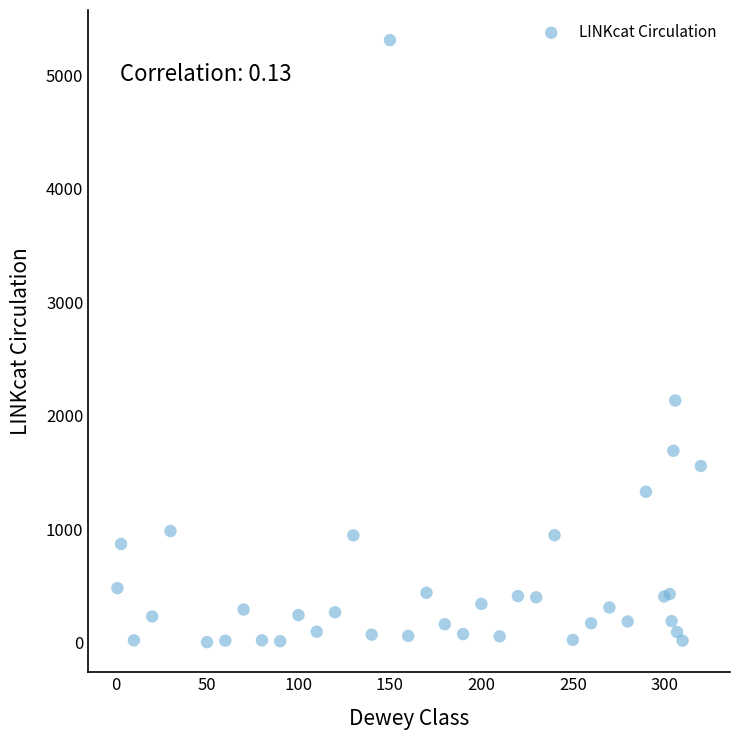

What Y value in the scatter plot is closest to 2658?

2135